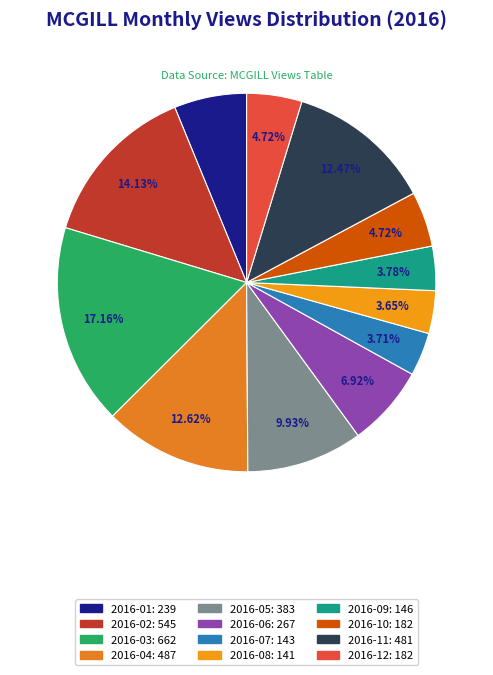

How many segments does this pie chart have?

12